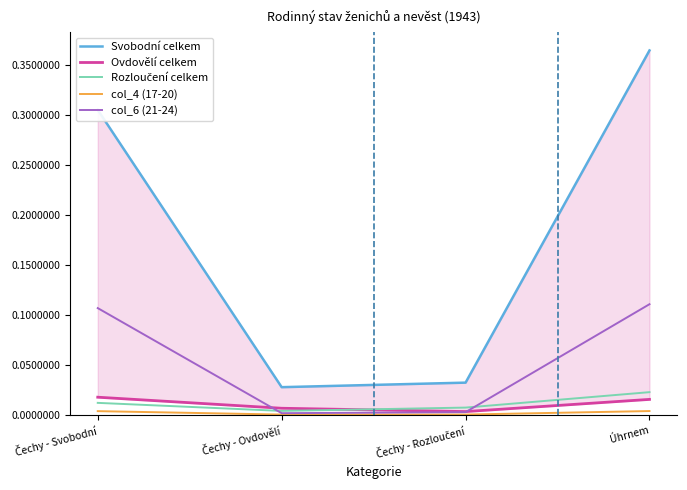

Count the number of data series in this chart.

5